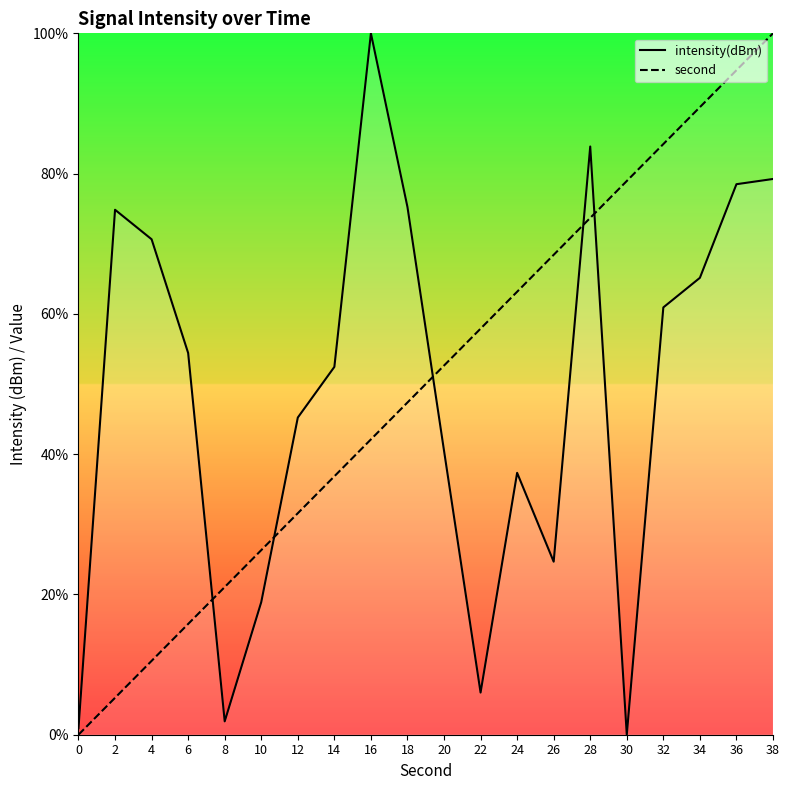

What is the value of the intensity(dBm) point at the 13th from the left?

37.3